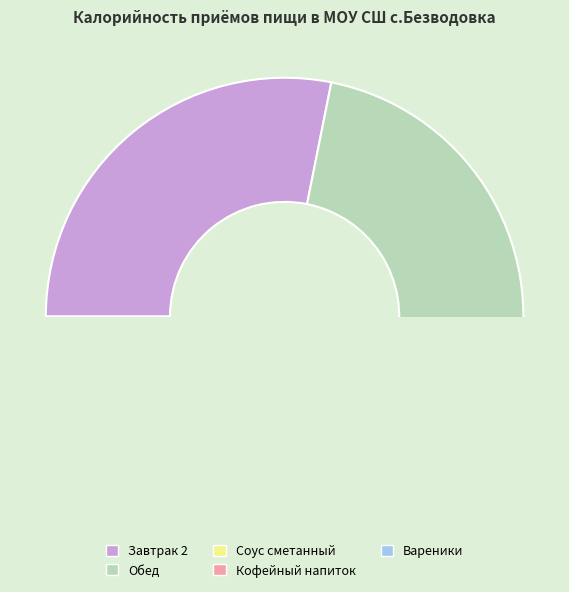

The Кофейный напиток slice represents 1% of the pie. True or false?

False